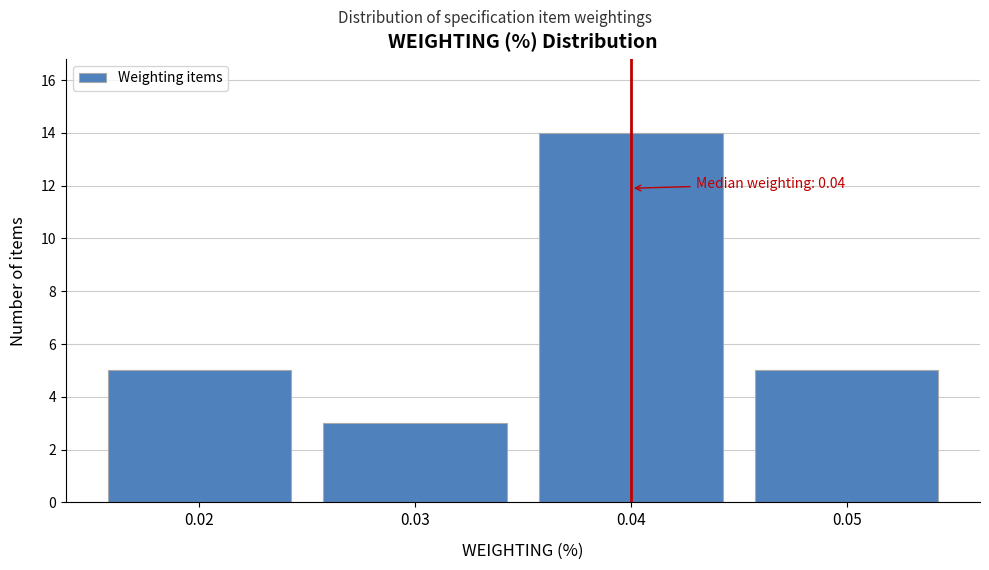

Reading left to right, transcribe all the data shown in this chart.

5	3	14	5